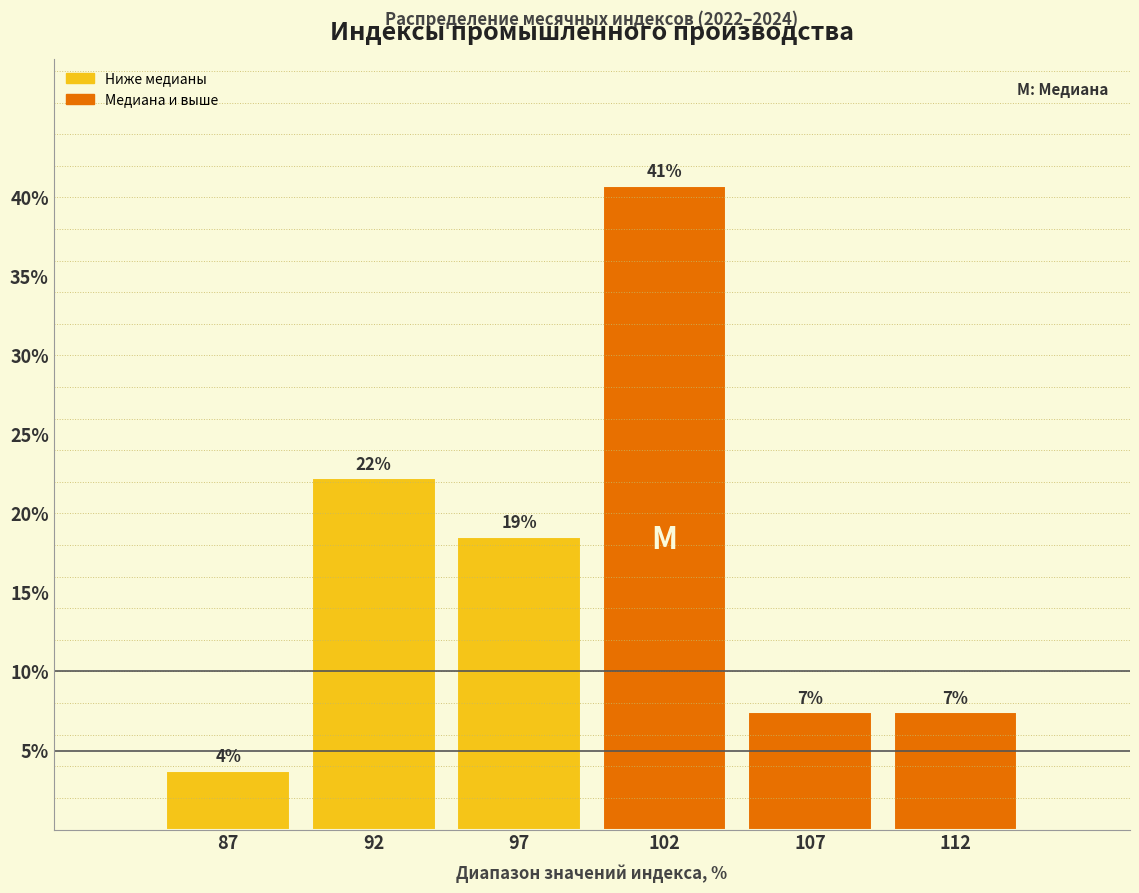

Are the bars horizontal?

No